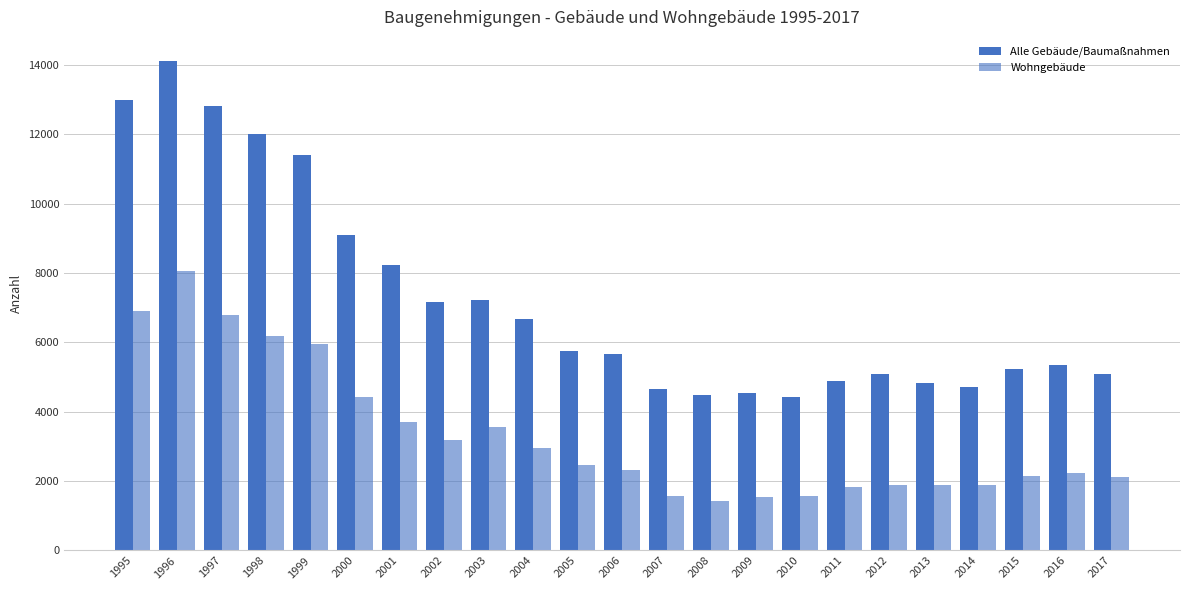

Rank the series at 2013 from highest to lowest value.

Alle Gebäude/Baumaßnahmen, Wohngebäude